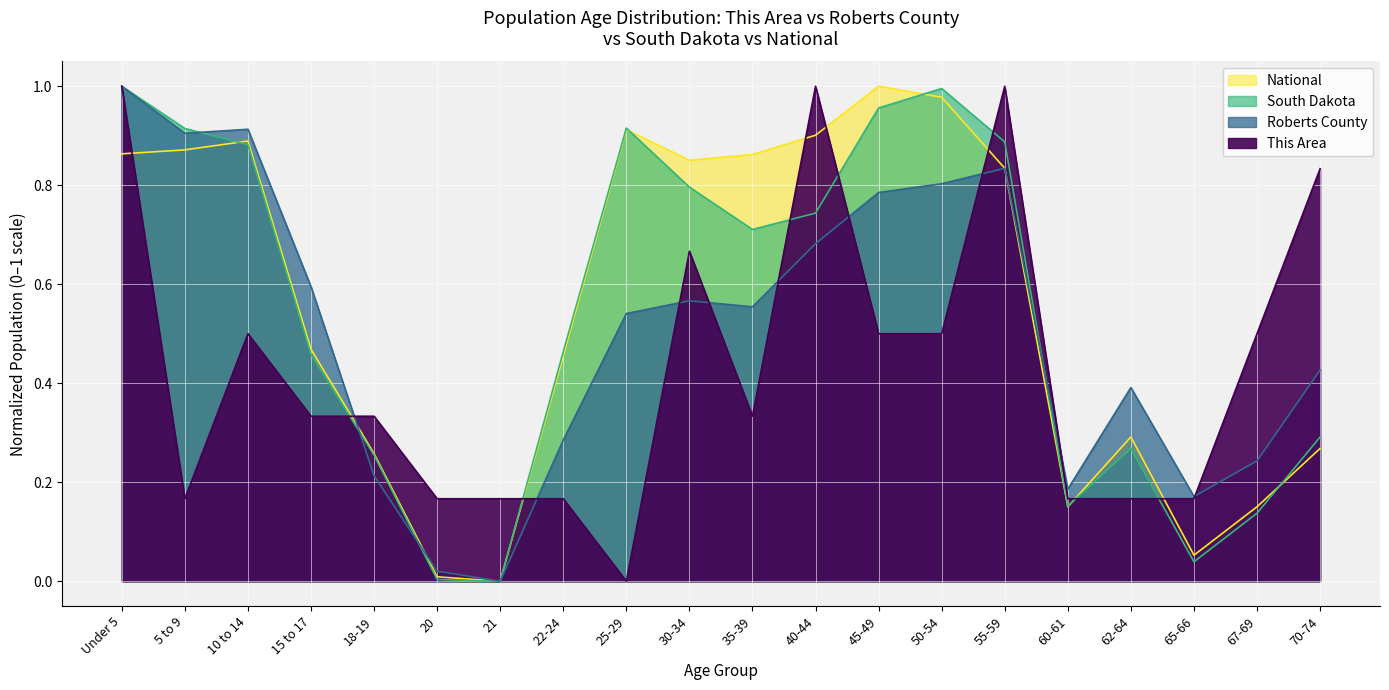

At how many categories does at least one series exceed 0?

20